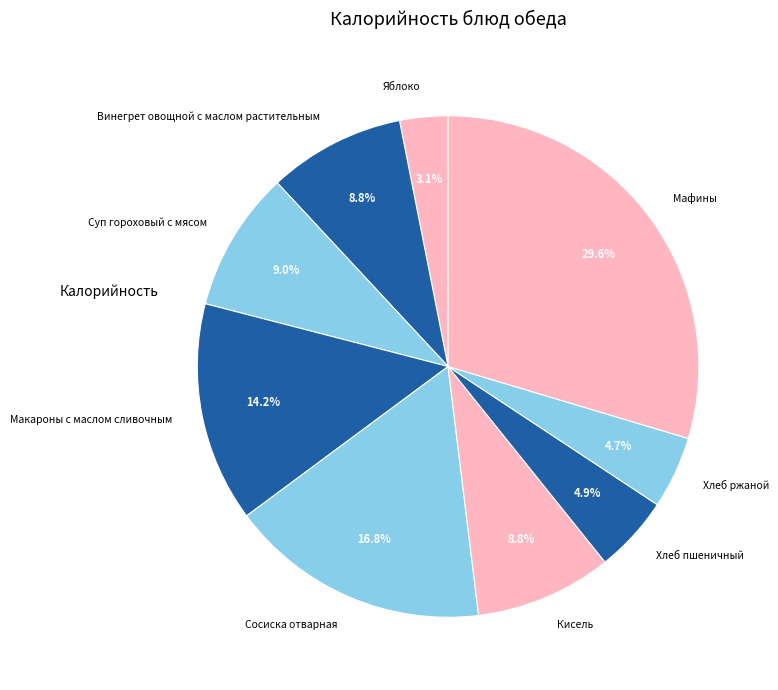

Is there a majority slice in this chart?

No